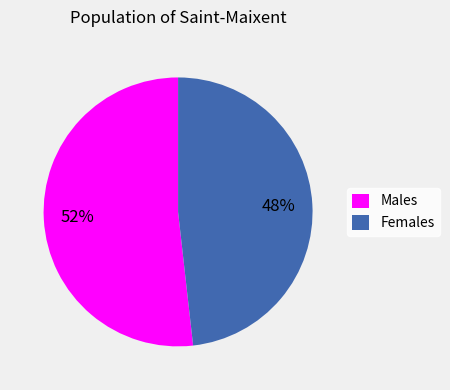

To the nearest percent, what portion does Males represent?

52%